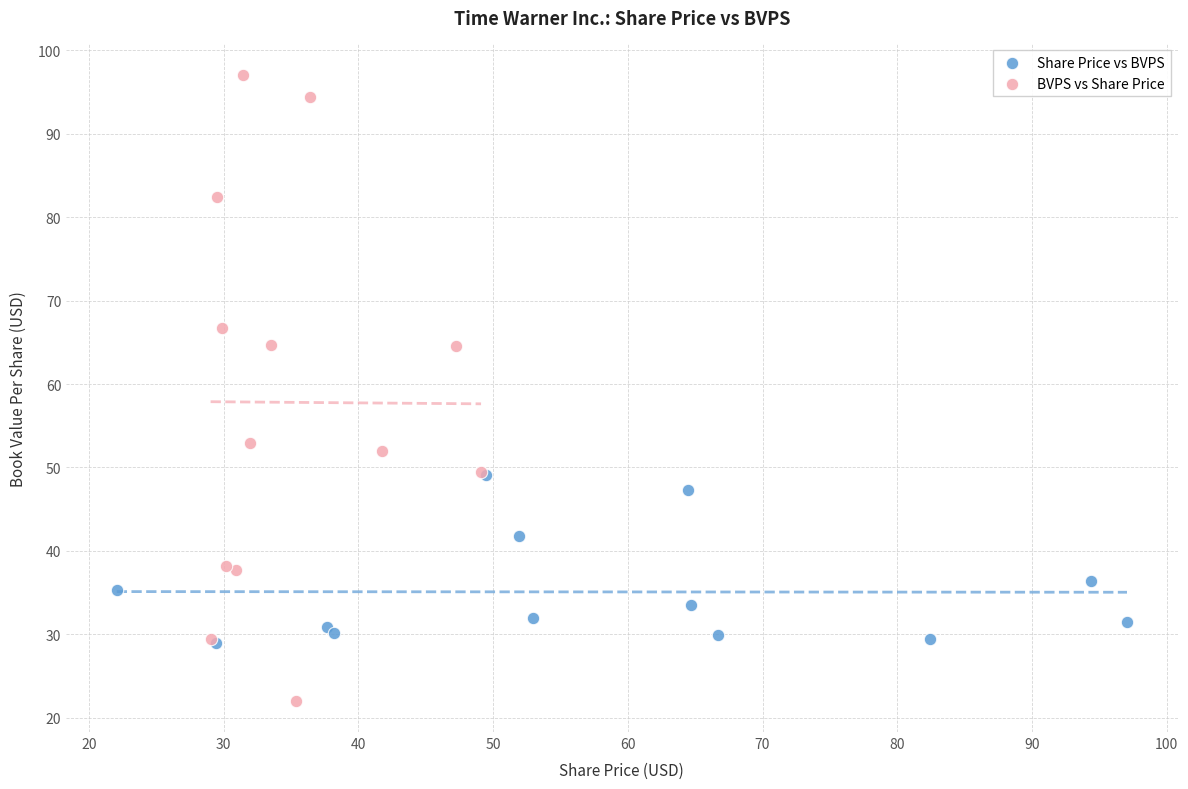

Which series contains the highest Y value?

BVPS vs Share Price